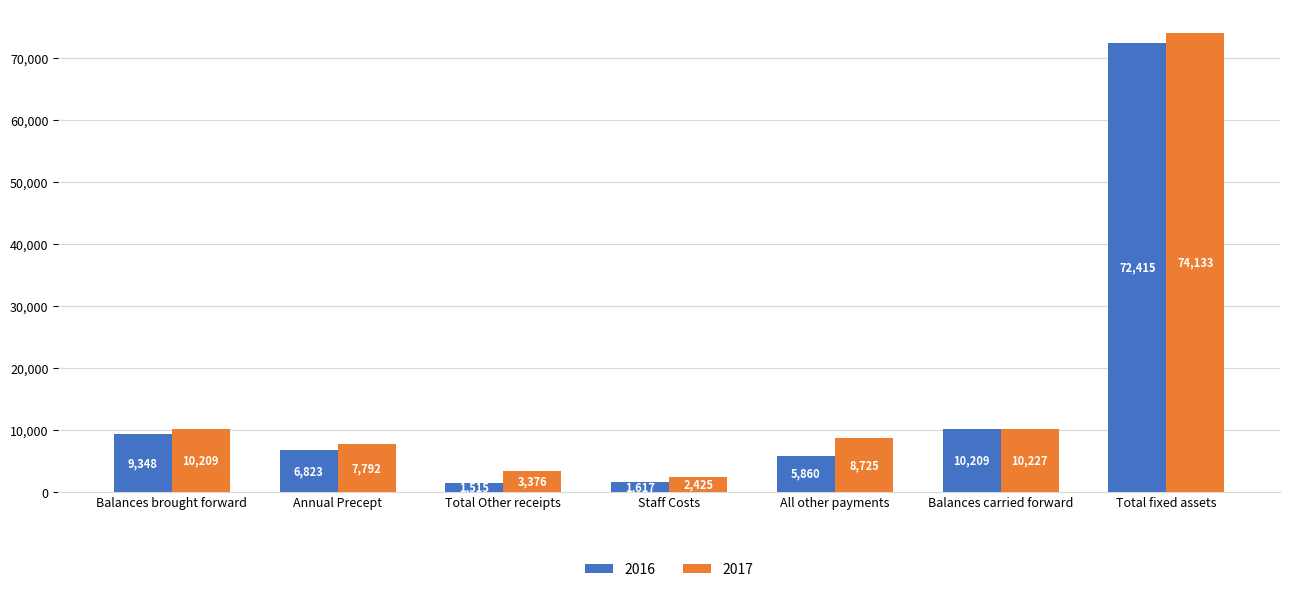

At which category is the sum across all series the highest?

Total fixed assets